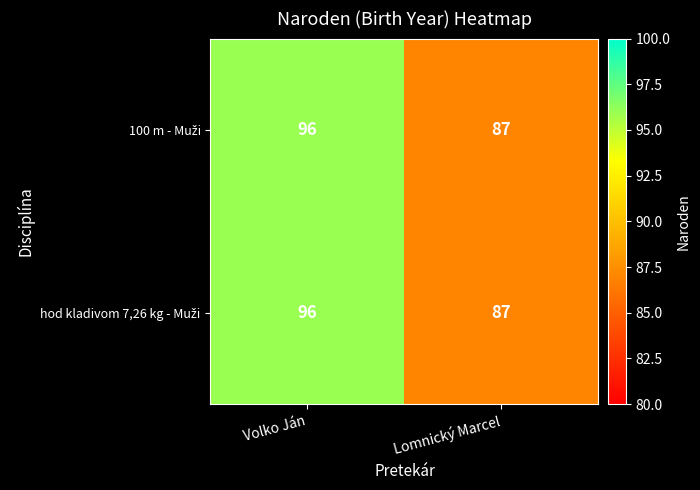

At which category does the chart reach its minimum across all series?

Lomnický Marcel